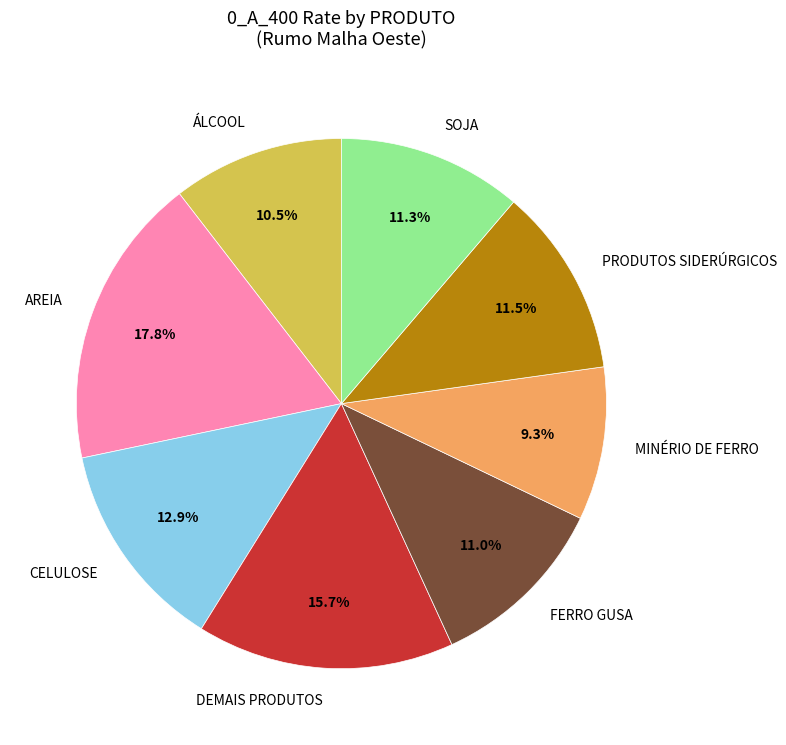

Is SOJA the majority of the pie?

No